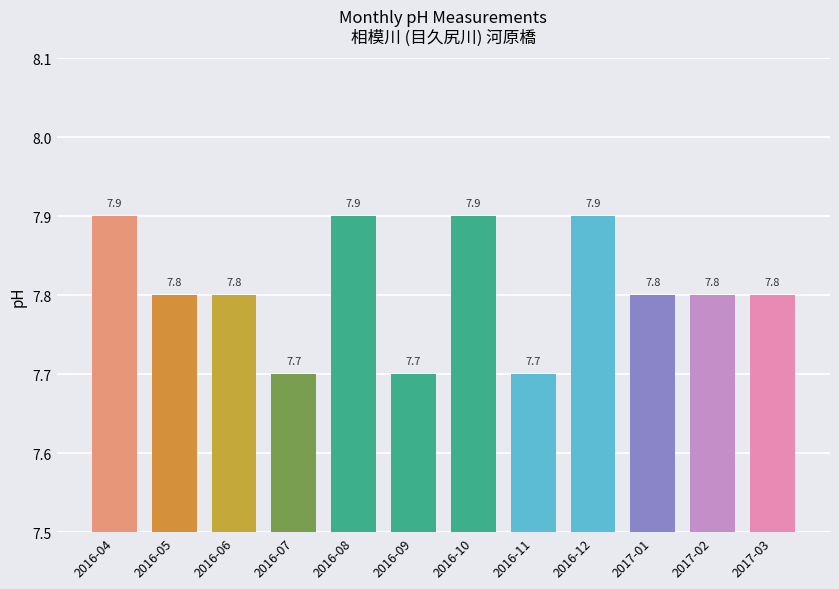

Count the values in the range 7 to 8.

12